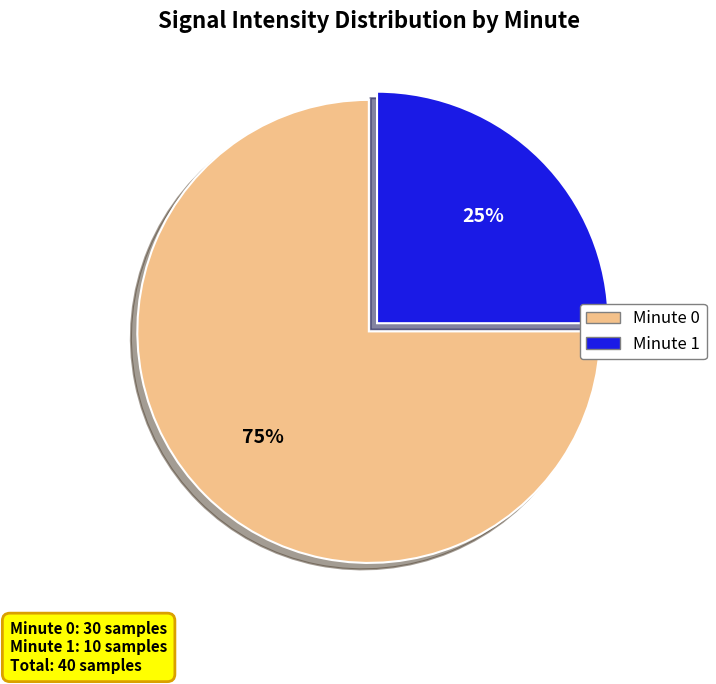

Rank the categories by value from lowest to highest.

Minute 1, Minute 0